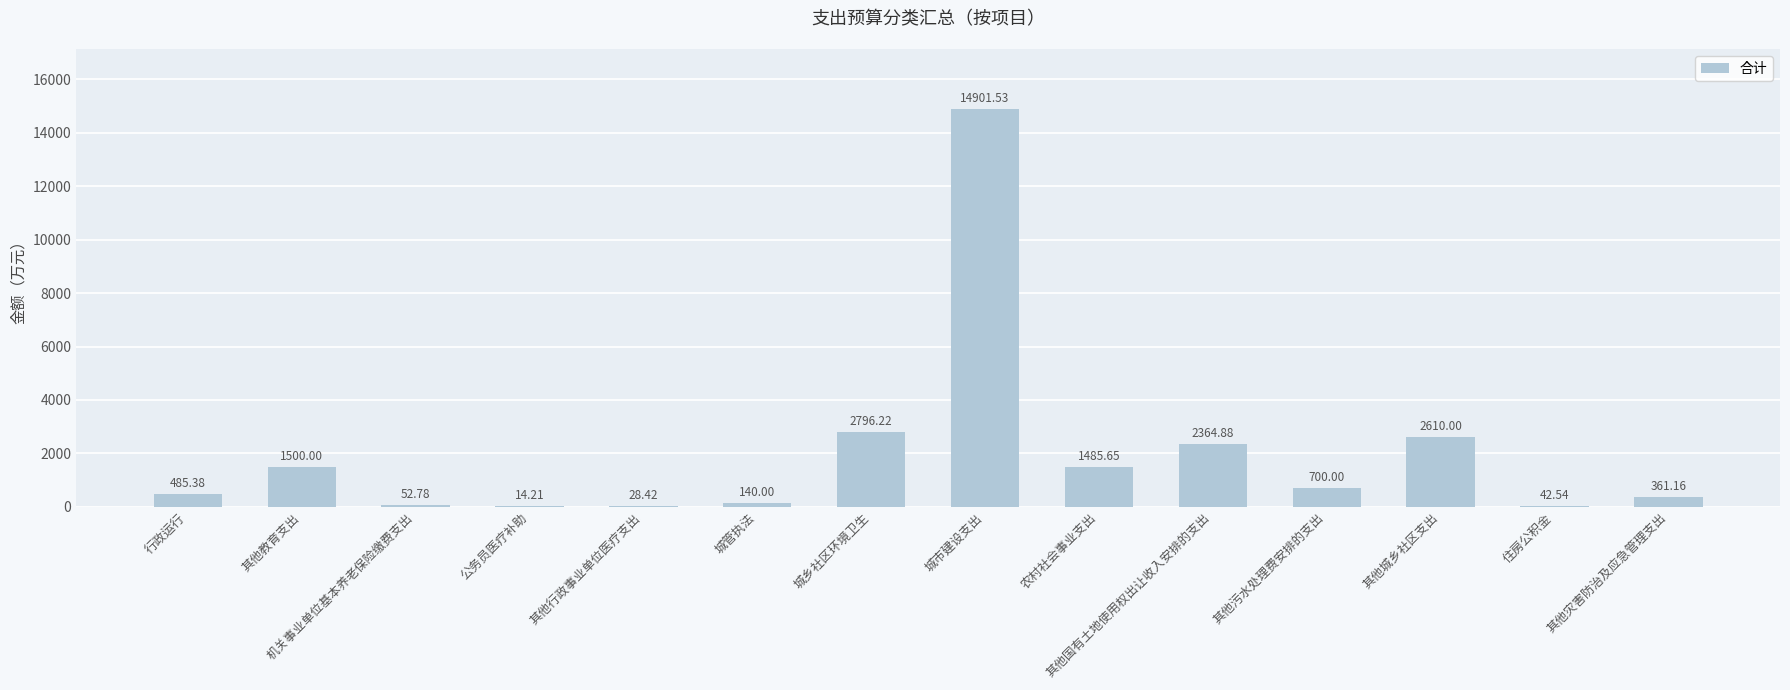

Which label corresponds to the largest value in the chart?

城市建设支出